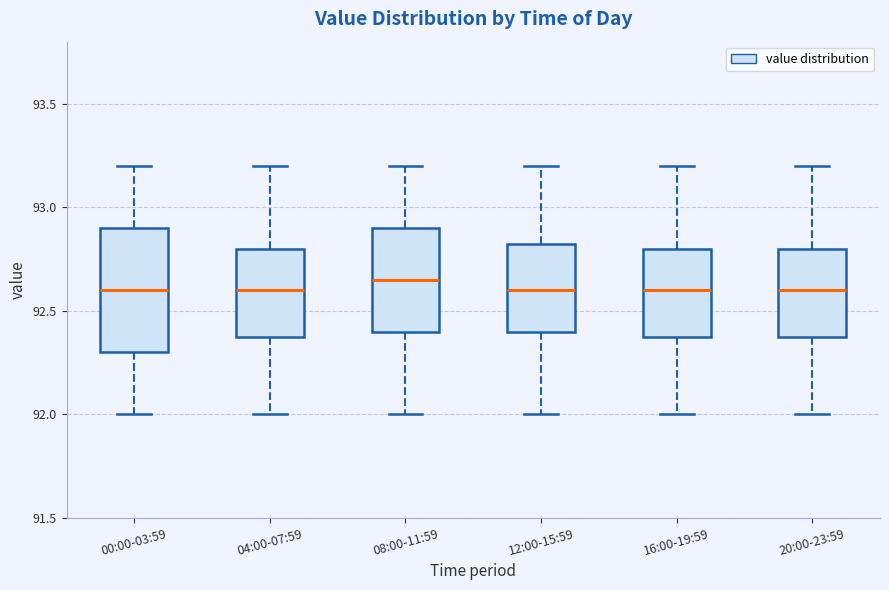

Where is the upper edge of the box for 12:00-15:59 on the y-axis? The values are not printed on the chart, so give them approximately, as read against the axis.

92.85